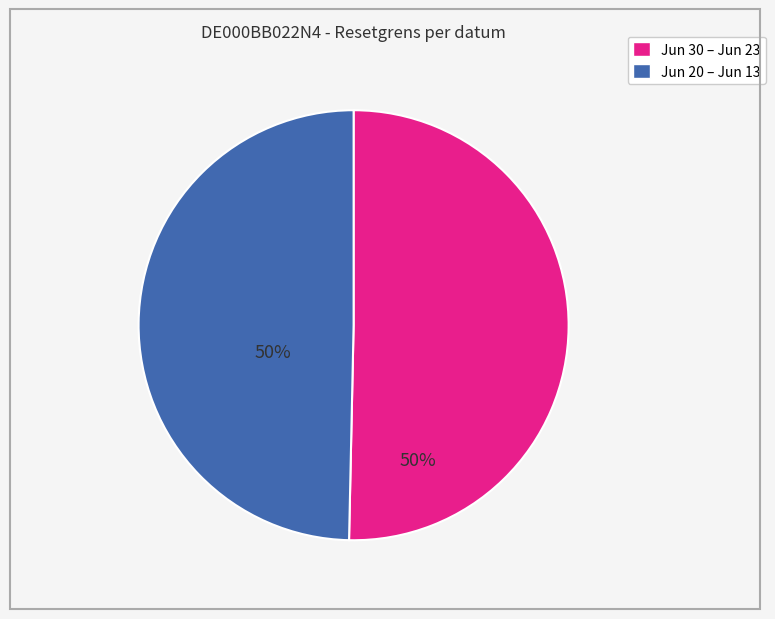

Is there any slice that represents more than half of the pie?

Yes